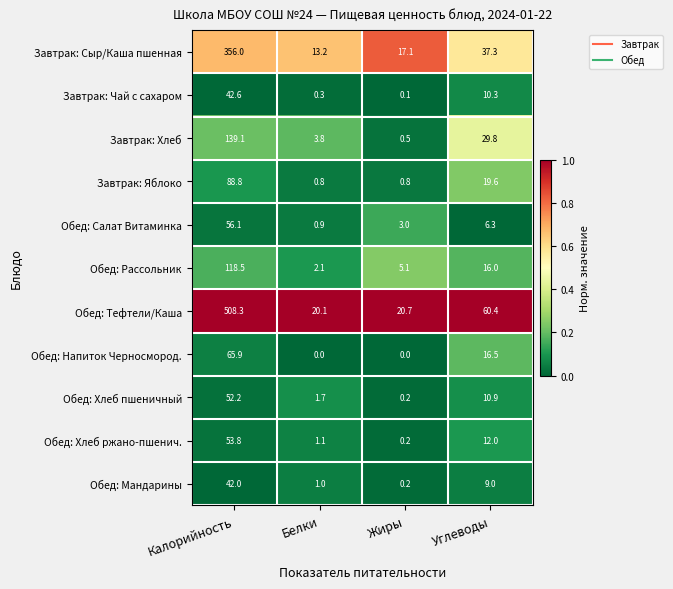

What is the maximum value shown in the chart?

508.3